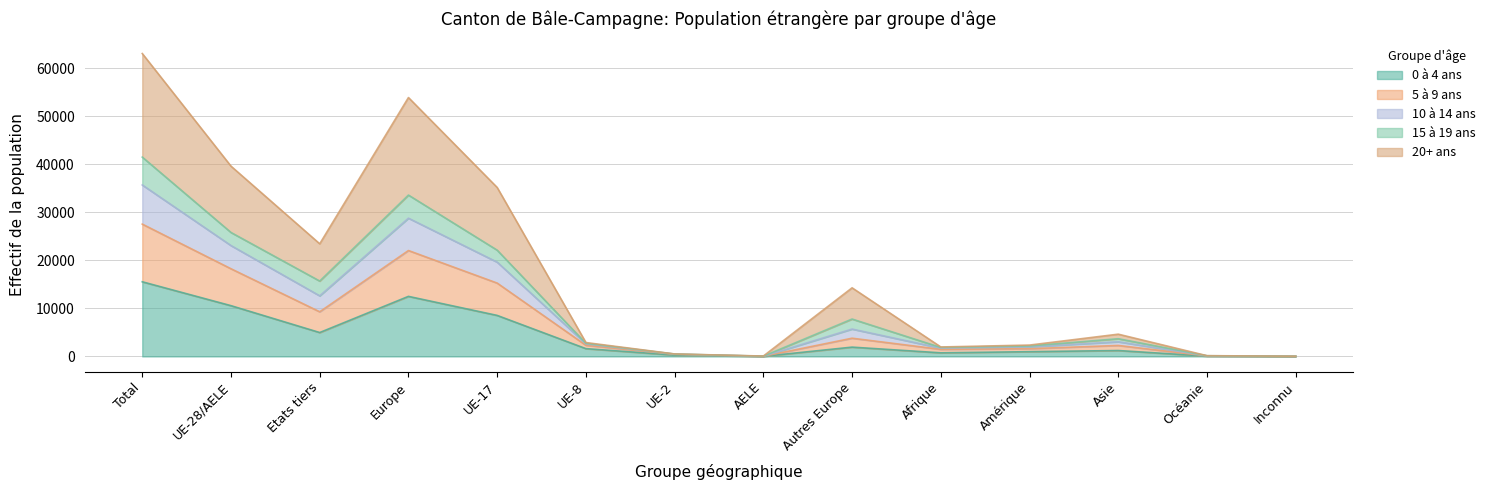

What is the label of the 7th point from the left?

UE-2